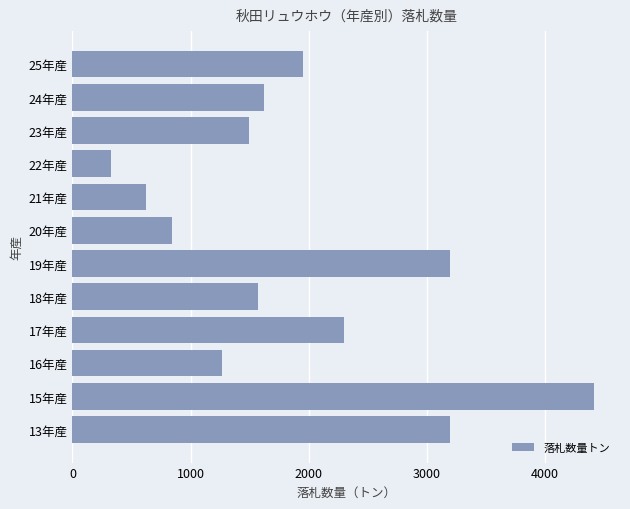

How many bars are there in total?

12